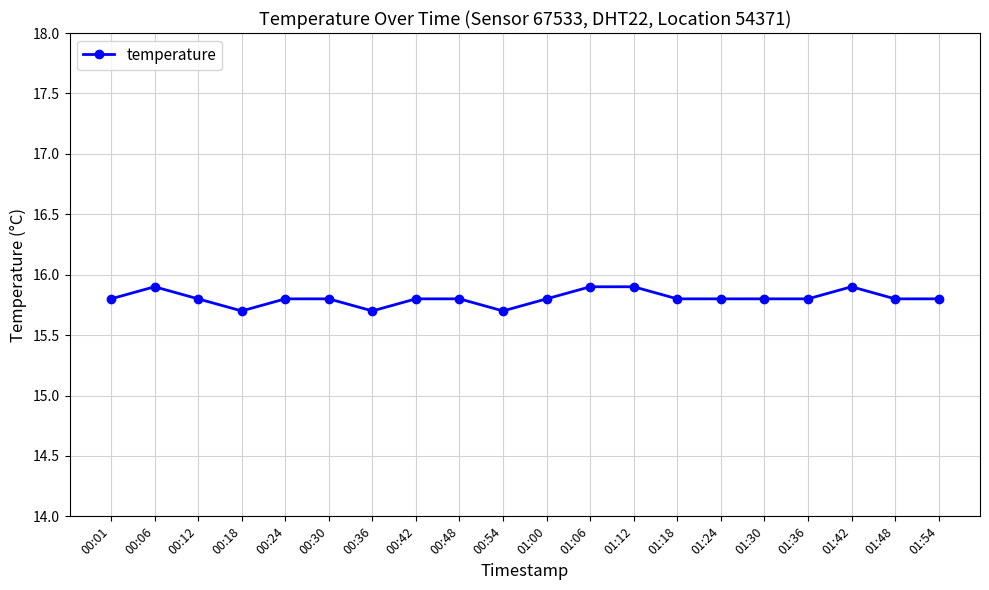

How many values are between 15 and 16?

20